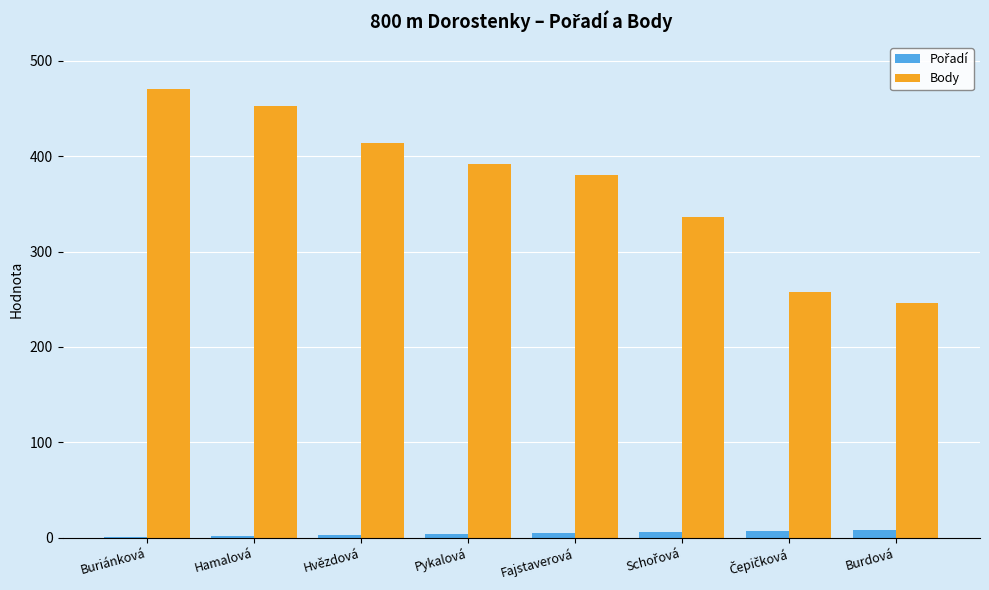

True or false: Body has a value of 124 at Buriánková.

False